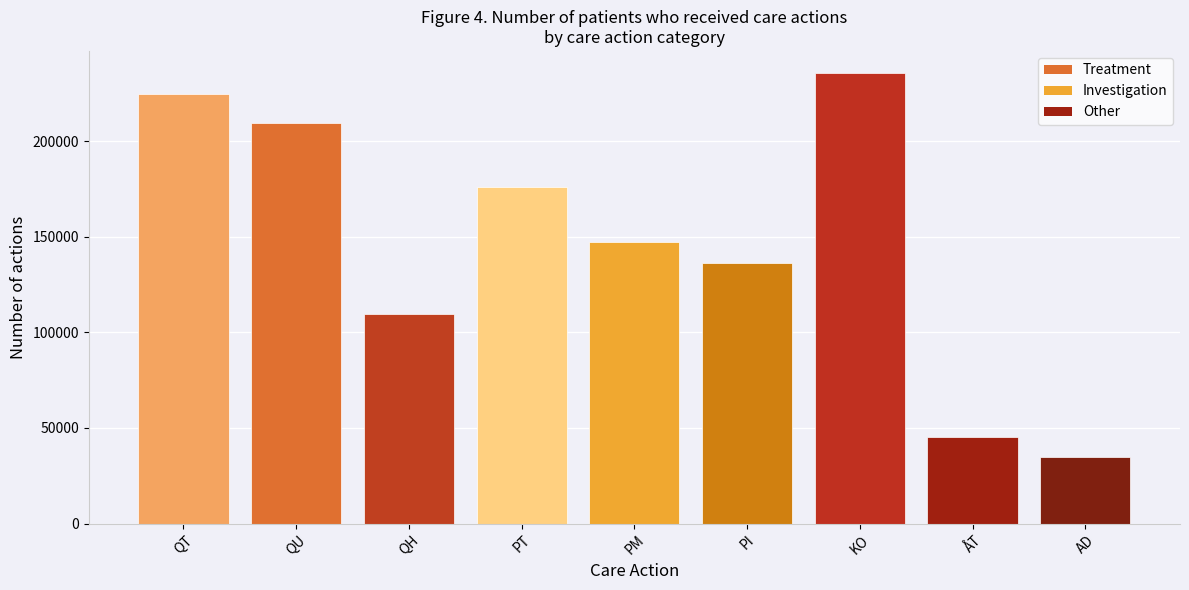

List the labels in order of value, largest first.

KO, QT, QU, PT, PM, PI, QH, ÅT, AD